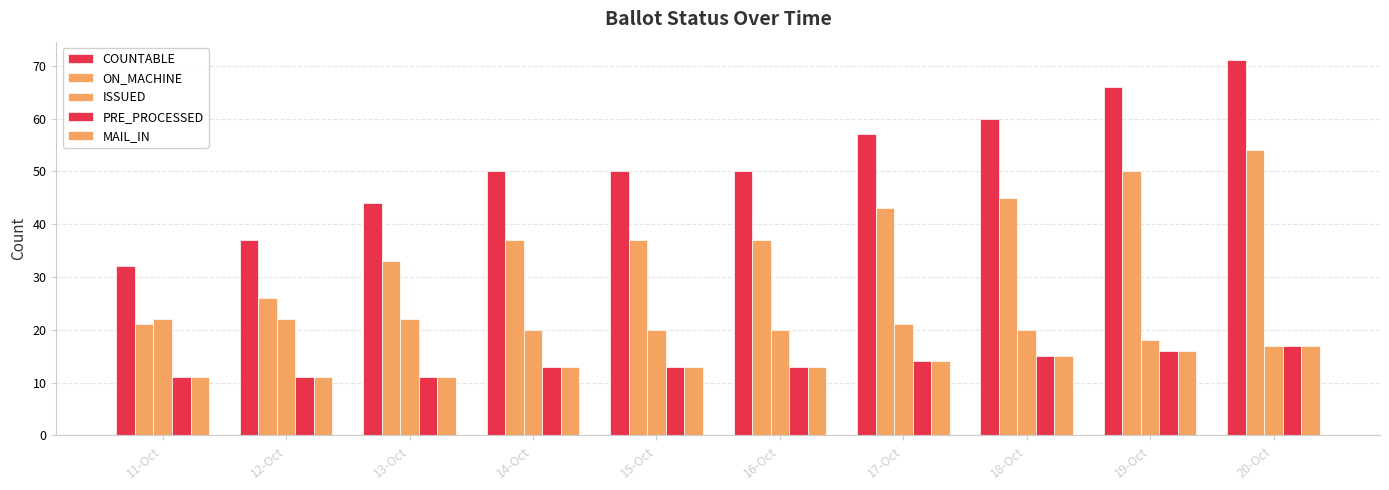

What is the total value across all series at 12-Oct?

107